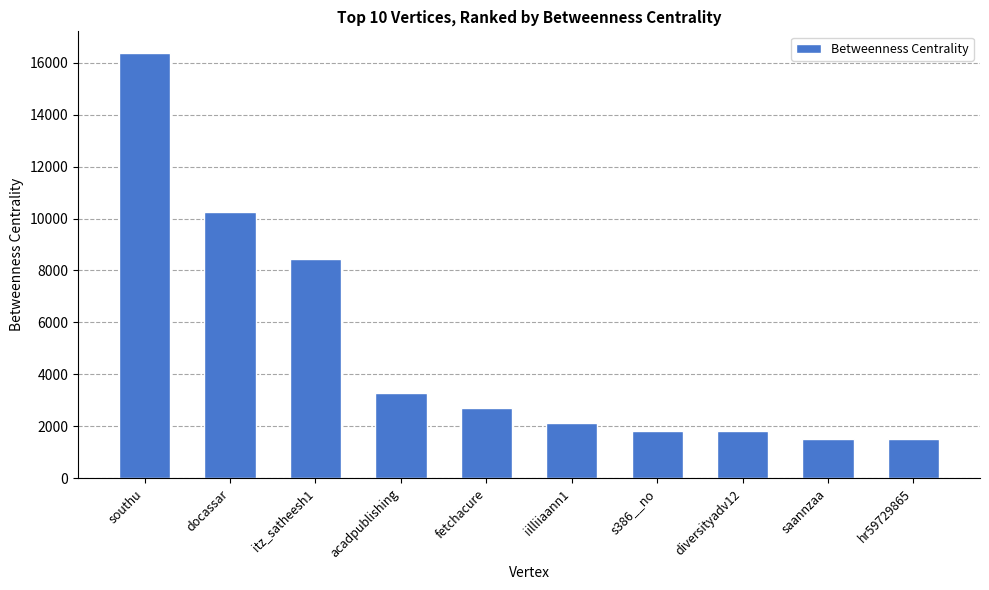

Is it true that the value at s386__no is 1830.0?

True